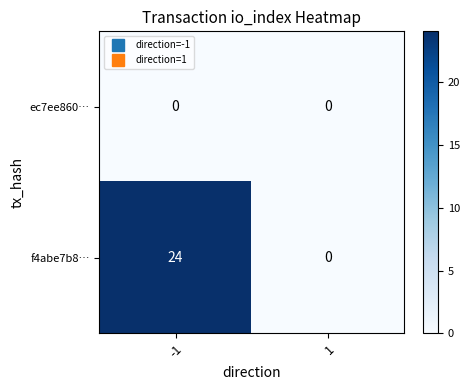

Reading left to right, what are all the values shown in this chart?

ec7ee860…: -1=0	1=0
f4abe7b8…: -1=24	1=0